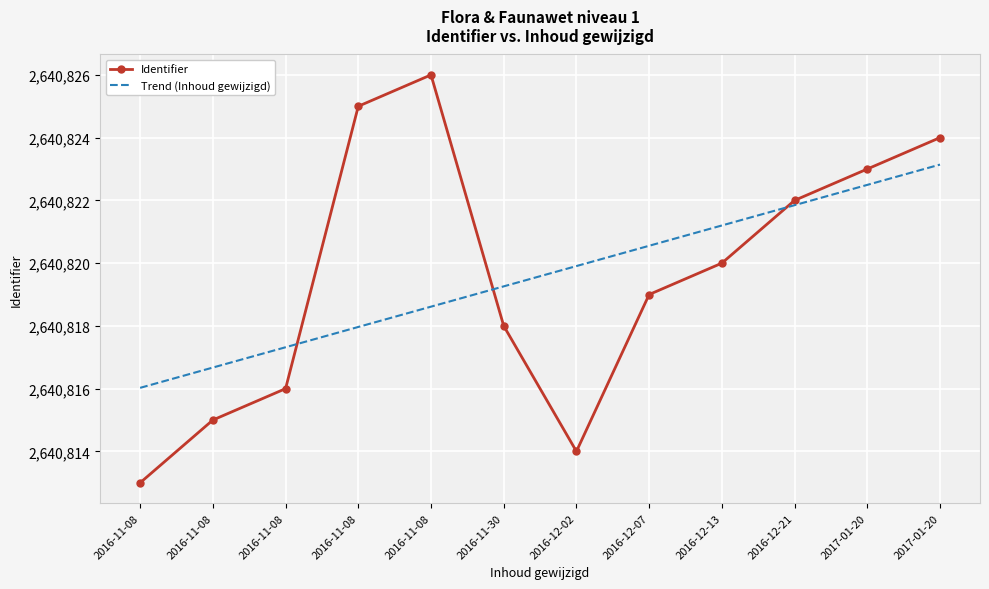

What is the total value across all series at 2016-11-30?

5281637.3